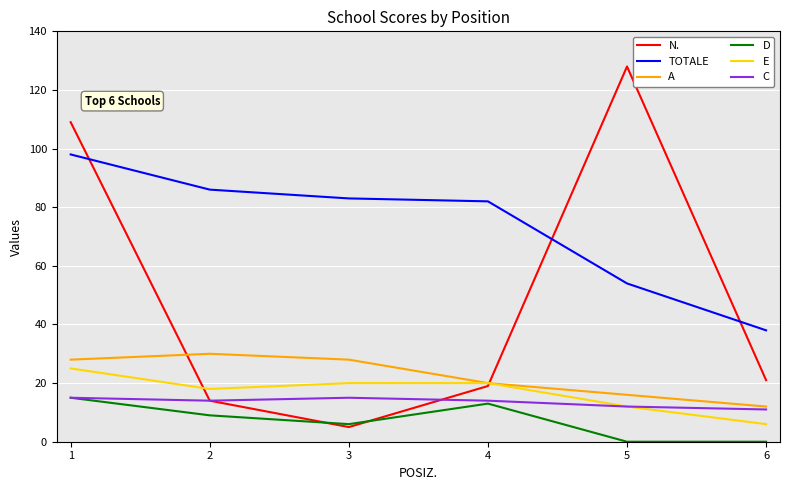

How many intersections are there between N. and TOTALE?

3